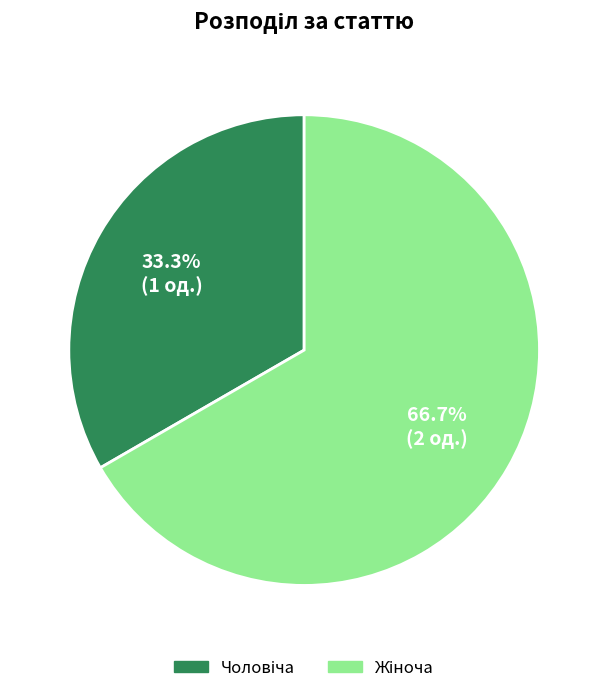

Is there a majority slice in this chart?

Yes